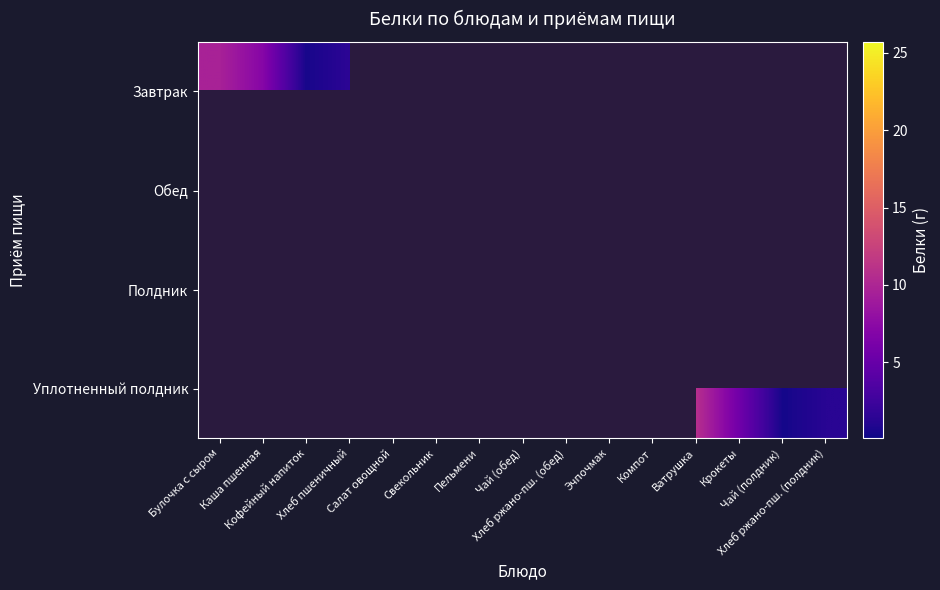

Which series has the largest range (max minus min)?

Завтрак